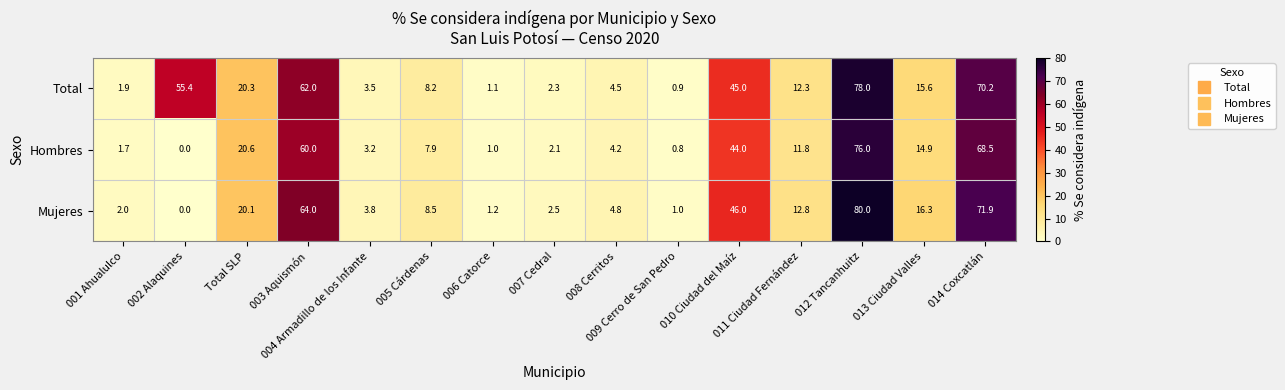

Rank the series by their average value, from highest to lowest.

Total, Mujeres, Hombres